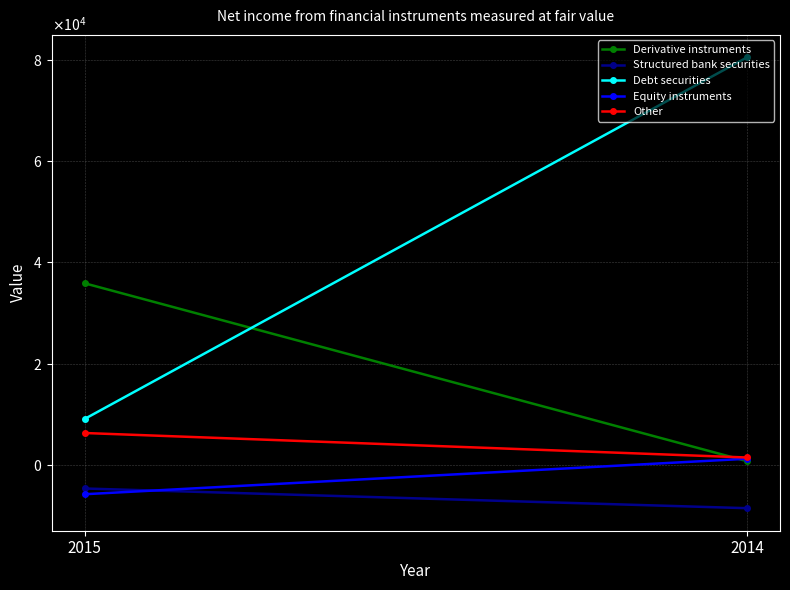

Reading left to right, extract all data points from this chart.

Derivative instruments: 35868	692
Structured bank securities: -4722	-8616
Debt securities: 9034	80540
Equity instruments: -5856	1162
Other: 6253	1410